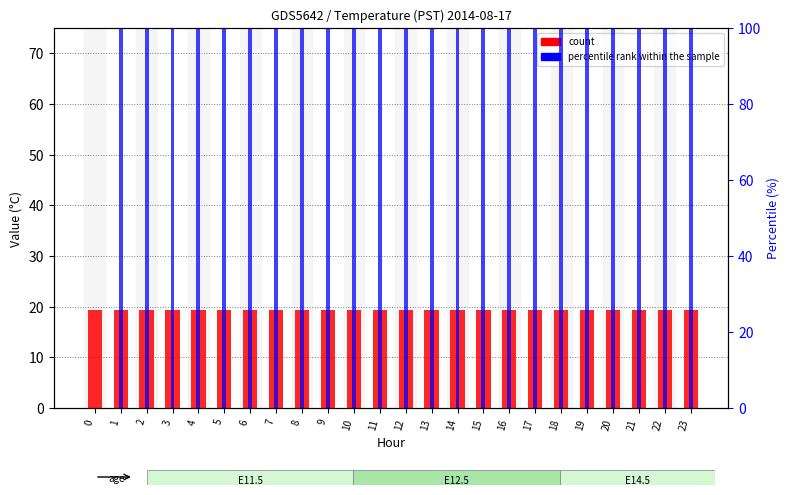

Reading left to right, what are all the values shown in this chart?

count: 0=19.3	1=19.3	2=19.3	3=19.3	4=19.3	5=19.3	6=19.3	7=19.3	8=19.3	9=19.3	10=19.3	11=19.3	12=19.3	13=19.3	14=19.3	15=19.3	16=19.3	17=19.3	18=19.3	19=19.3	20=19.3	21=19.3	22=19.3	23=19.3
percentile rank within the sample: 0=0.0	1=100.0	2=100.0	3=100.0	4=100.0	5=100.0	6=100.0	7=100.0	8=100.0	9=100.0	10=100.0	11=100.0	12=100.0	13=100.0	14=100.0	15=100.0	16=100.0	17=100.0	18=100.0	19=100.0	20=100.0	21=100.0	22=100.0	23=100.0